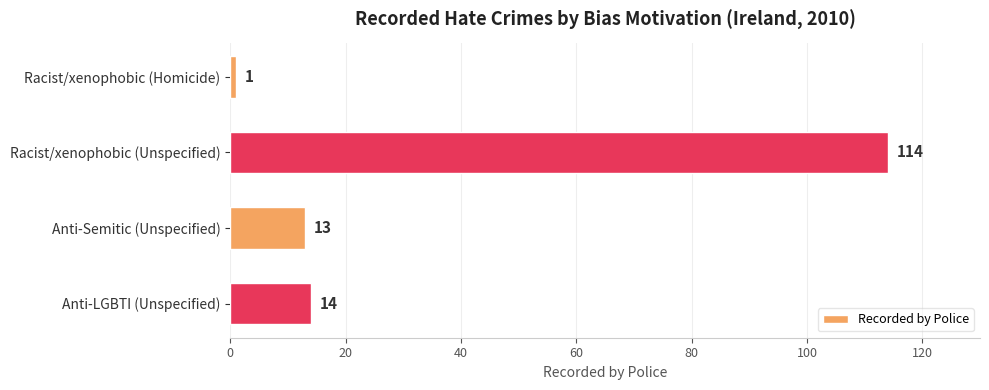

What is the greatest value displayed?

114